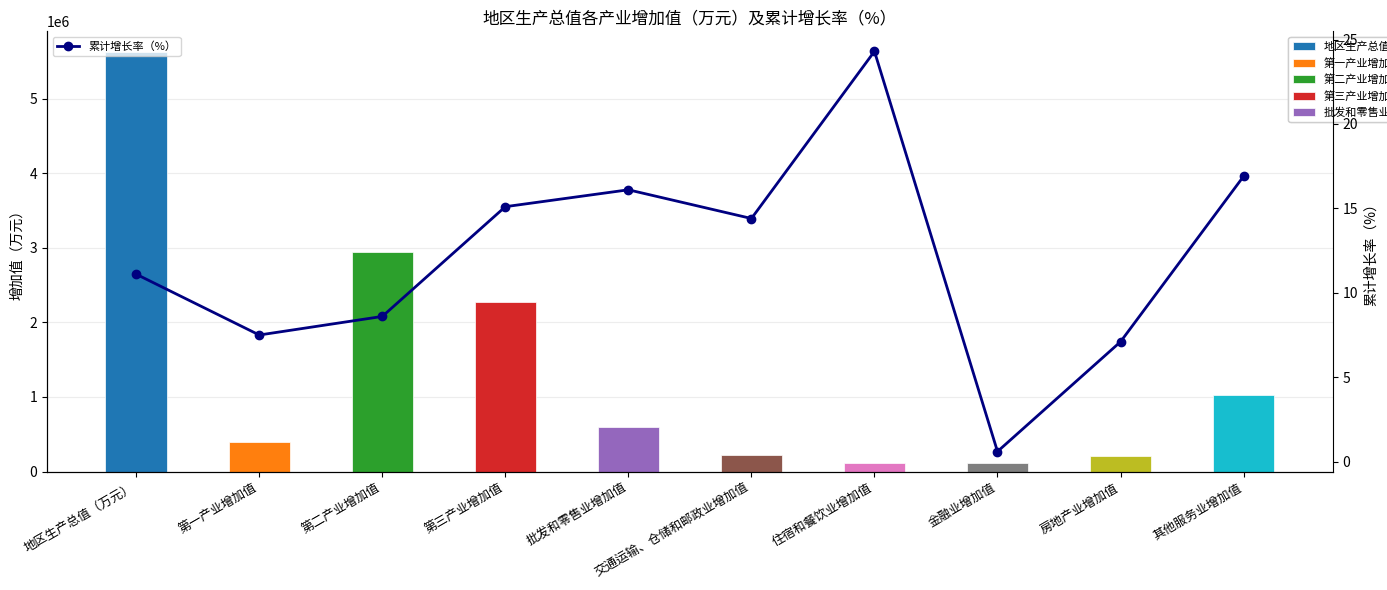

List the labels in order of value, smallest first.

金融业增加值, 房地产业增加值, 第一产业增加值, 第二产业增加值, 地区生产总值（万元）, 交通运输、仓储和邮政业增加值, 第三产业增加值, 批发和零售业增加值, 其他服务业增加值, 住宿和餐饮业增加值